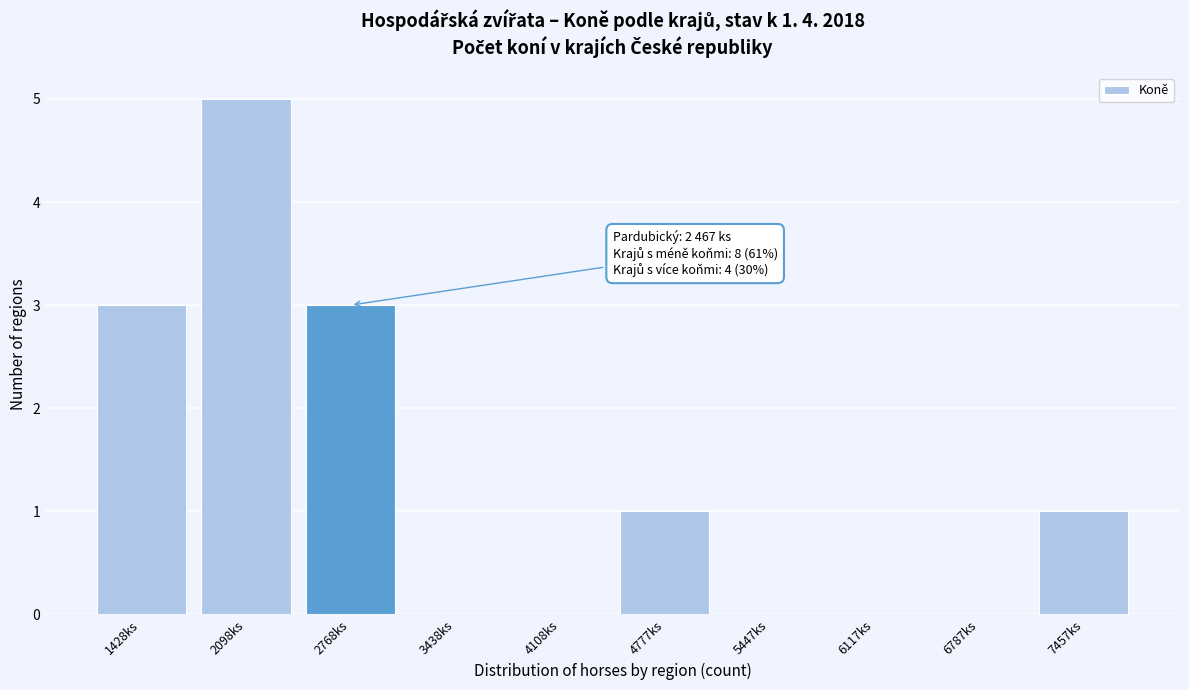

Over which range of the x-axis is the bar tallest?

1800 to 2400